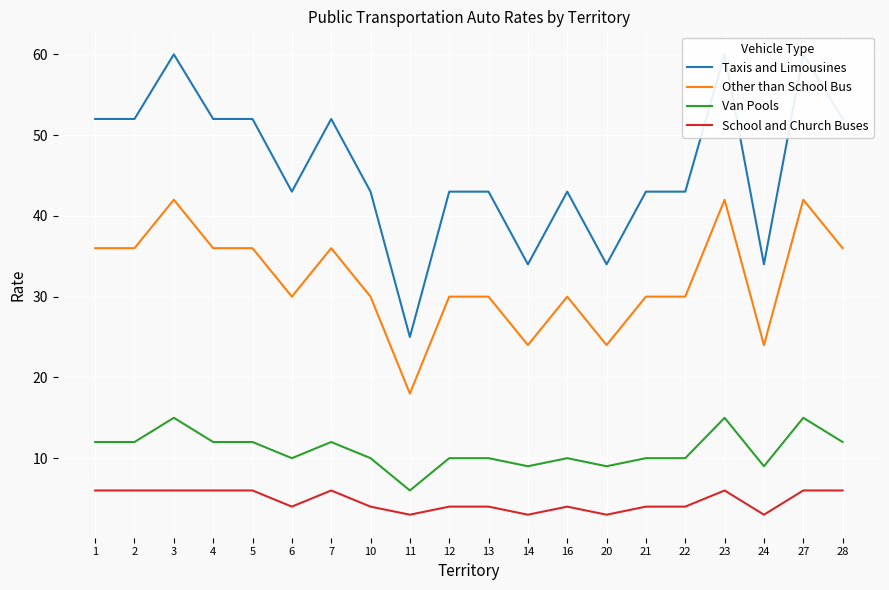

Which series has the largest total across all categories?

Taxis and Limousines